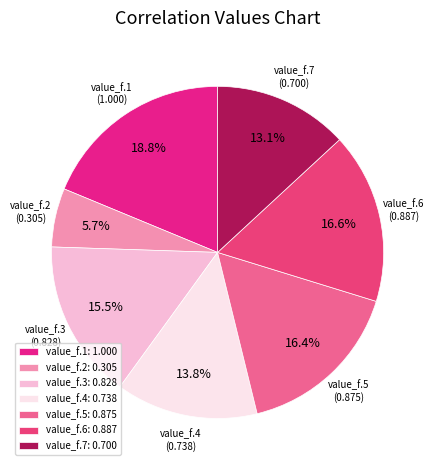

Does any single category account for the majority?

No